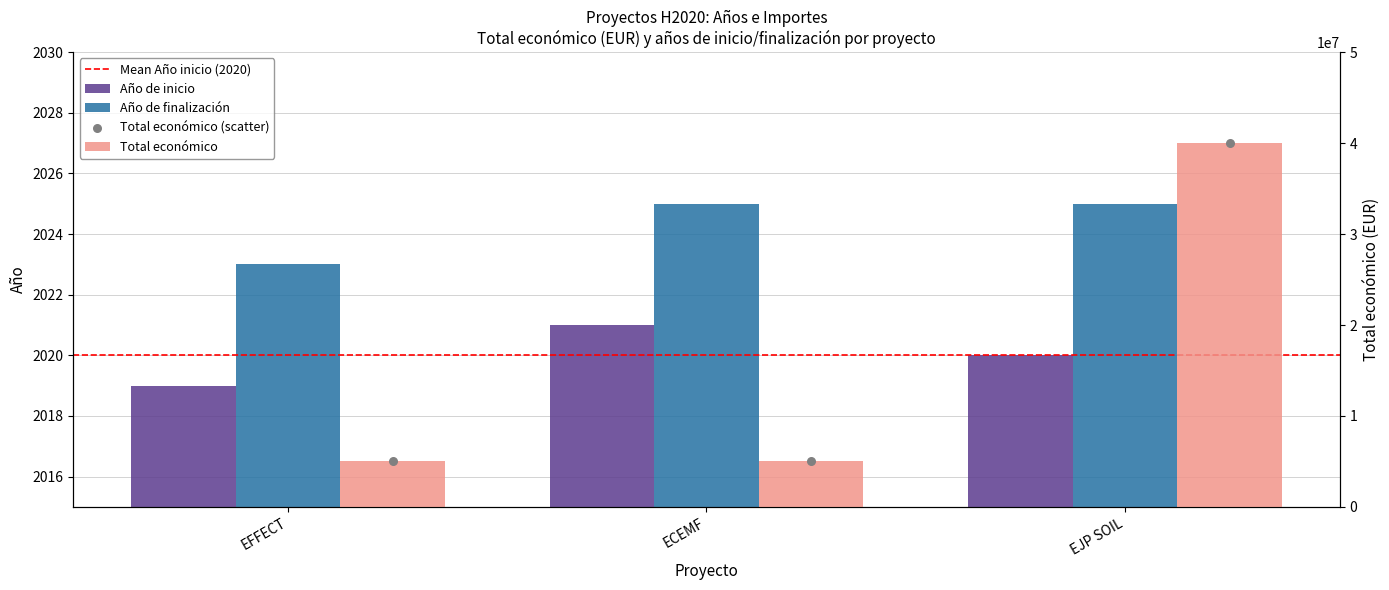

At which category is the sum across all series the highest?

EJP SOIL